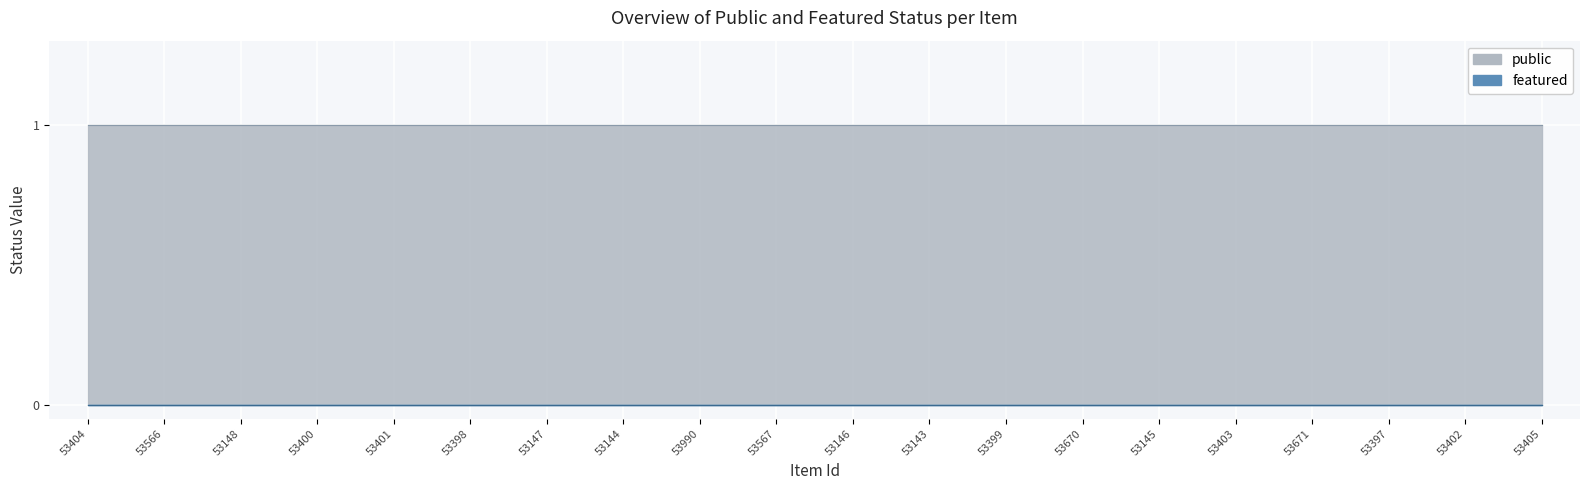

What is the spread (max minus min) of values at 53400?

1